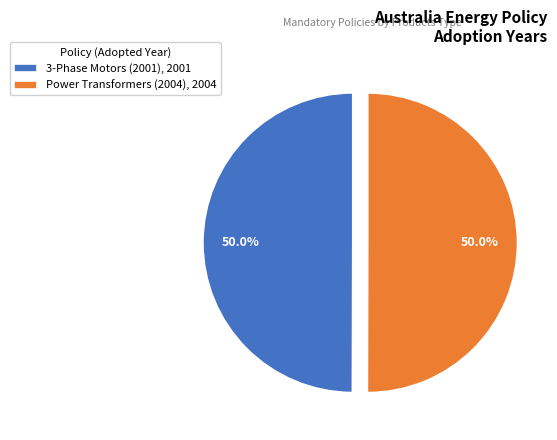

Approximately how many times larger is the value at 3-Phase Motors (2001), 2001 compared to Power Transformers (2004), 2004?

1.0